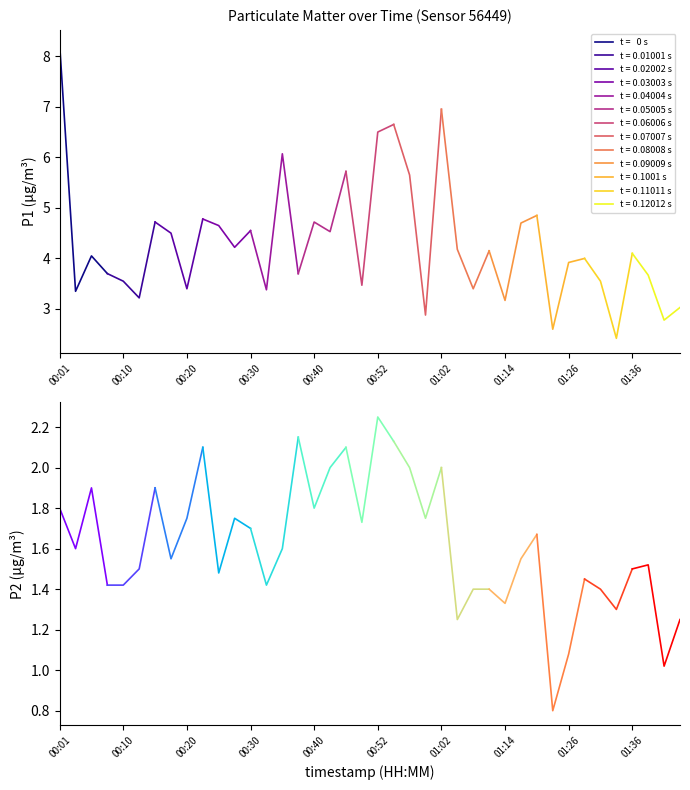

Which series has the largest total across all categories?

P1